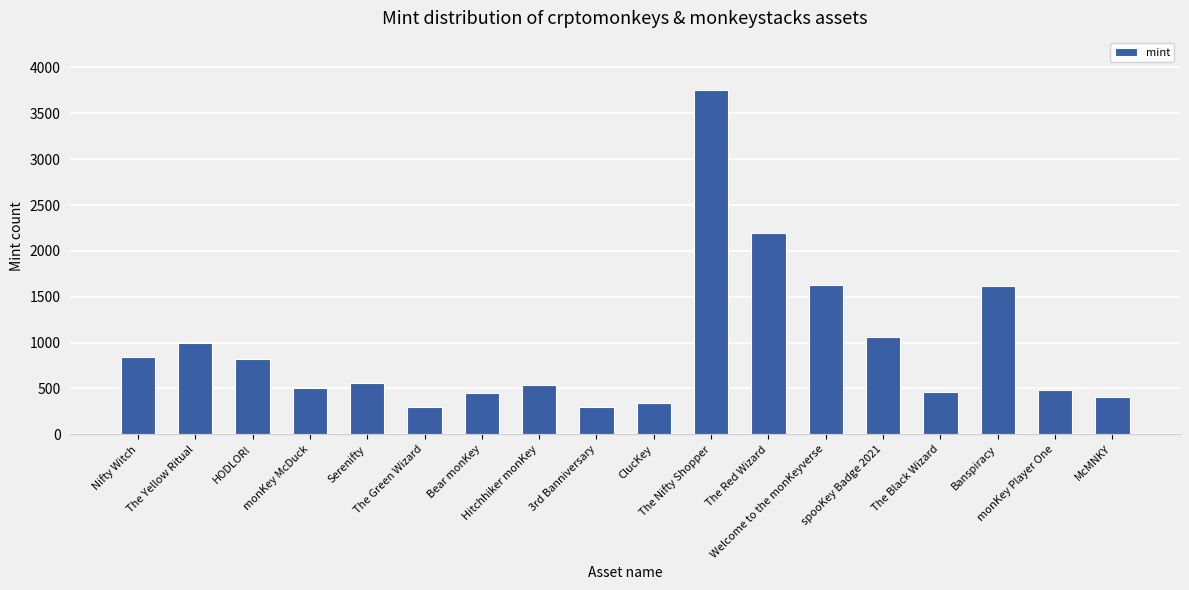

Read the value at Nifty Witch.

841